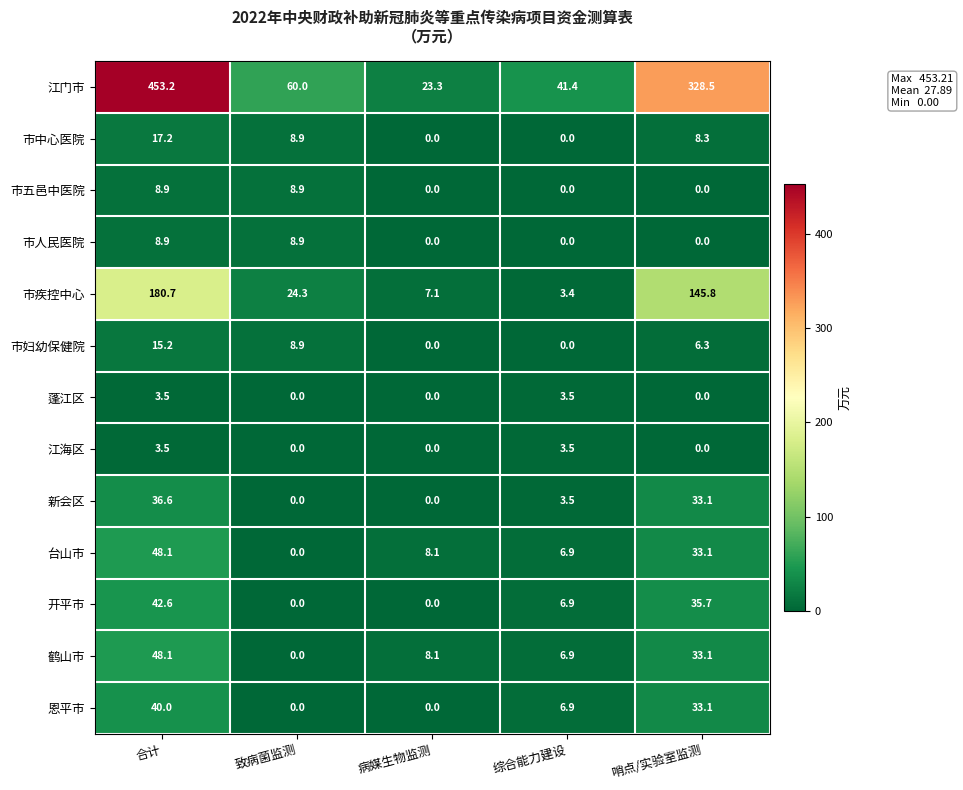

Which series has the largest total across all categories?

江门市